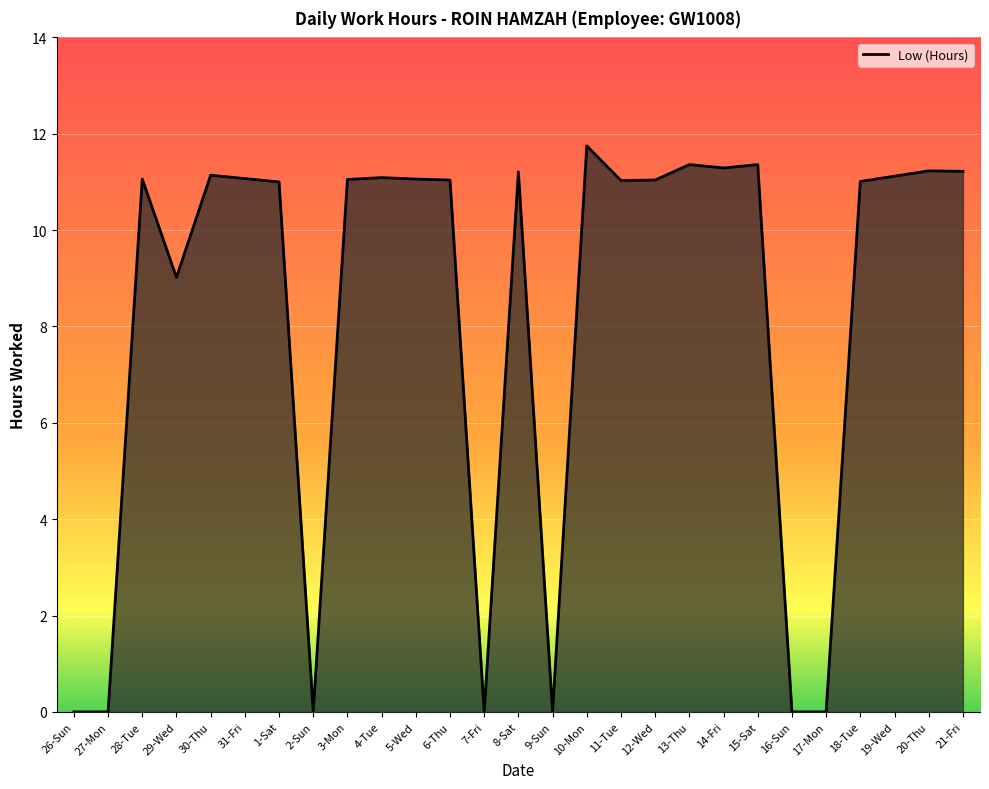

How many values exceed 11?

18